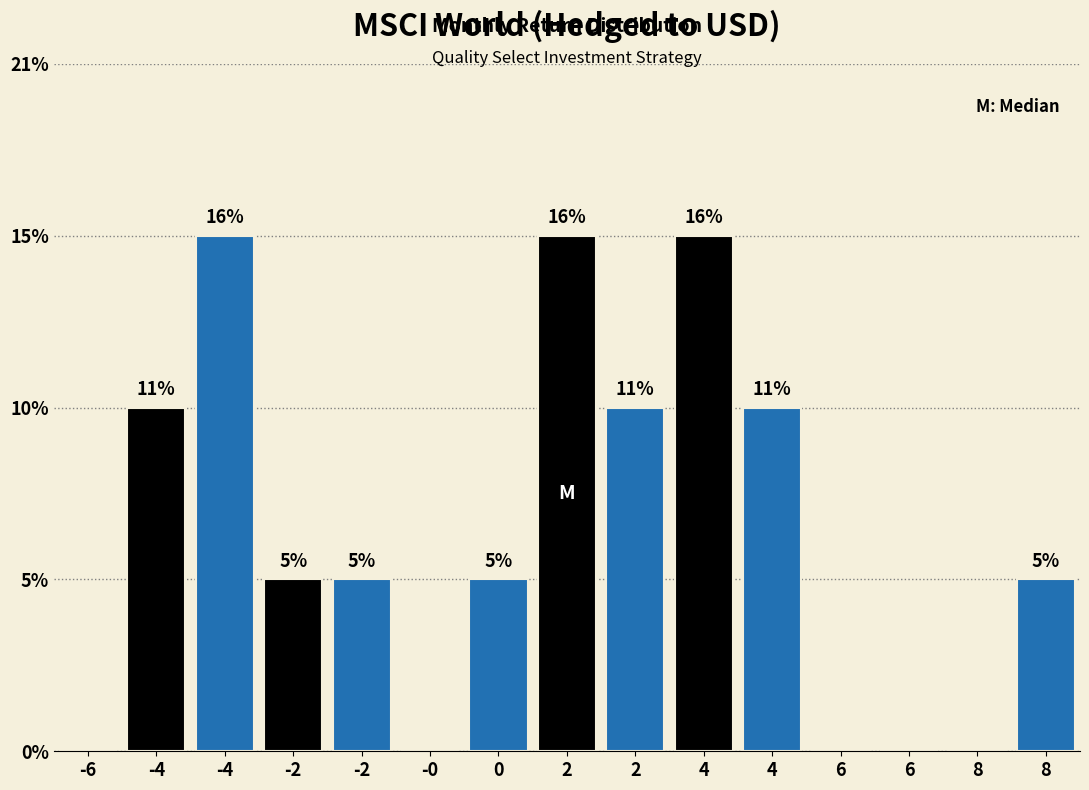

Are the bars horizontal?

No